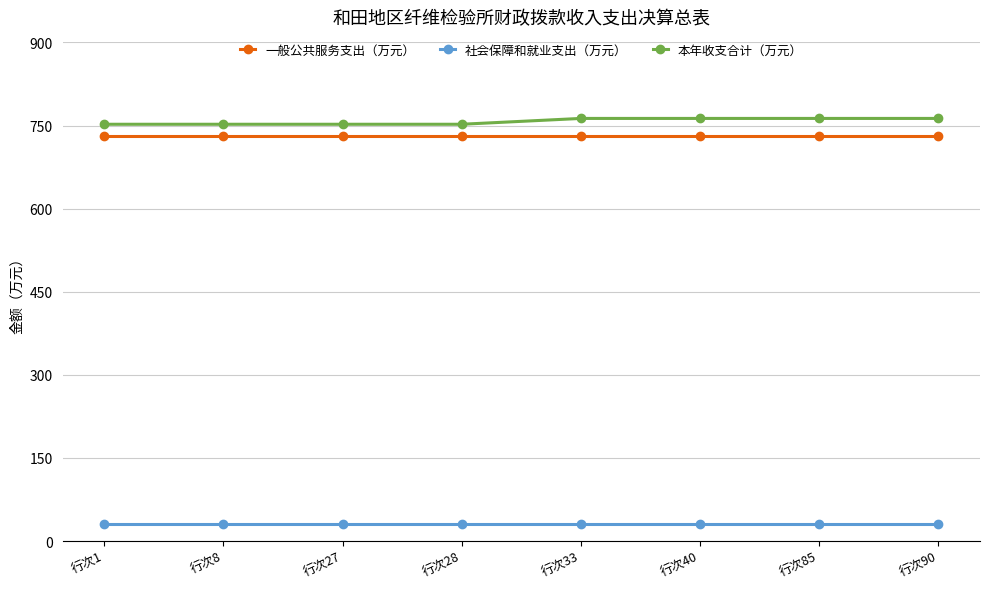

Read the 社会保障和就业支出（万元） value at 行次40.

31.4